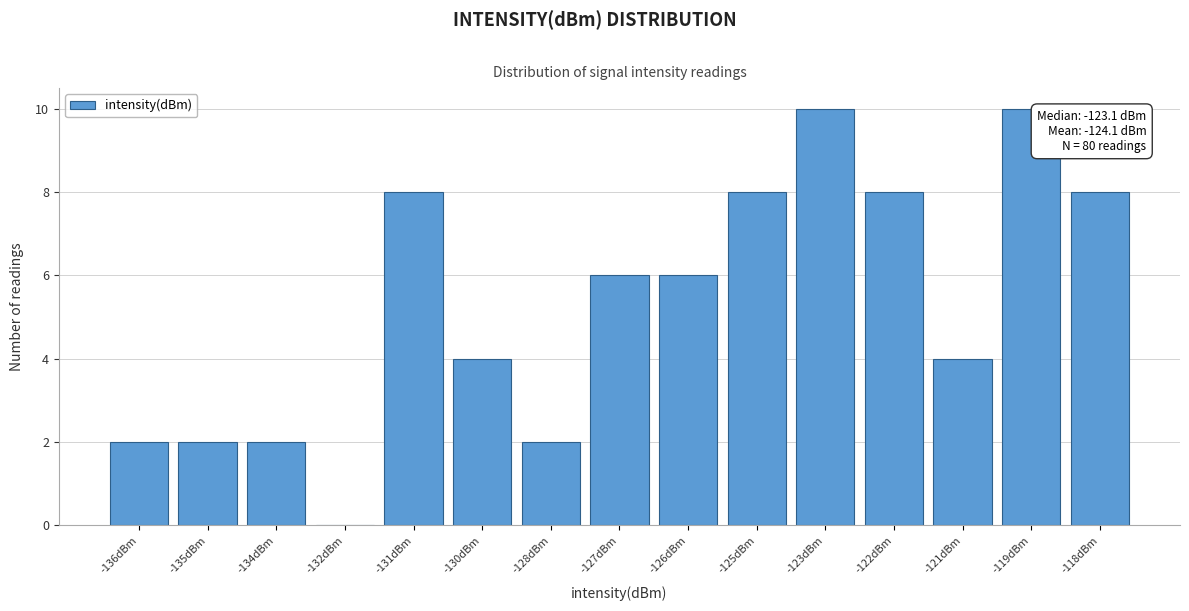

Reading right to left, transcribe all the data shown in this chart.

-118dBm=8	-119dBm=10	-121dBm=4	-122dBm=8	-123dBm=10	-125dBm=8	-126dBm=6	-127dBm=6	-128dBm=2	-130dBm=4	-131dBm=8	-132dBm=0	-134dBm=2	-135dBm=2	-136dBm=2